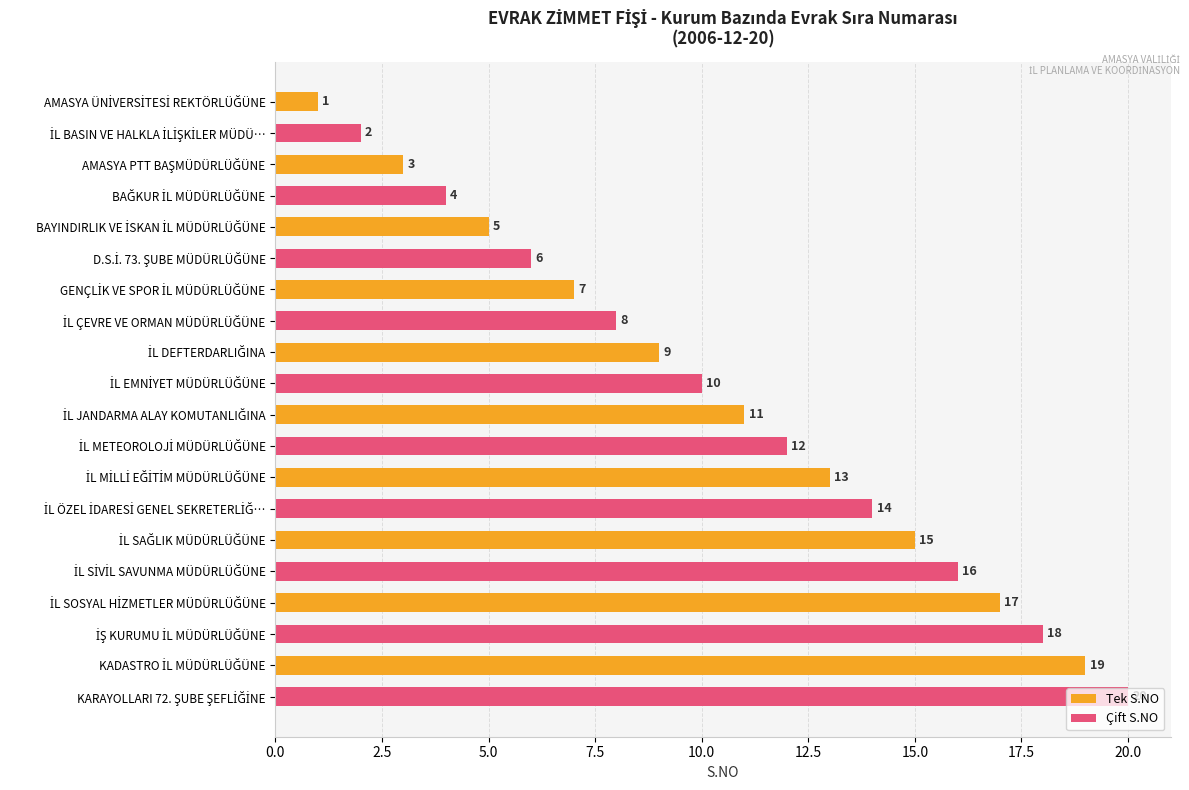

What is the sum of all values?

210